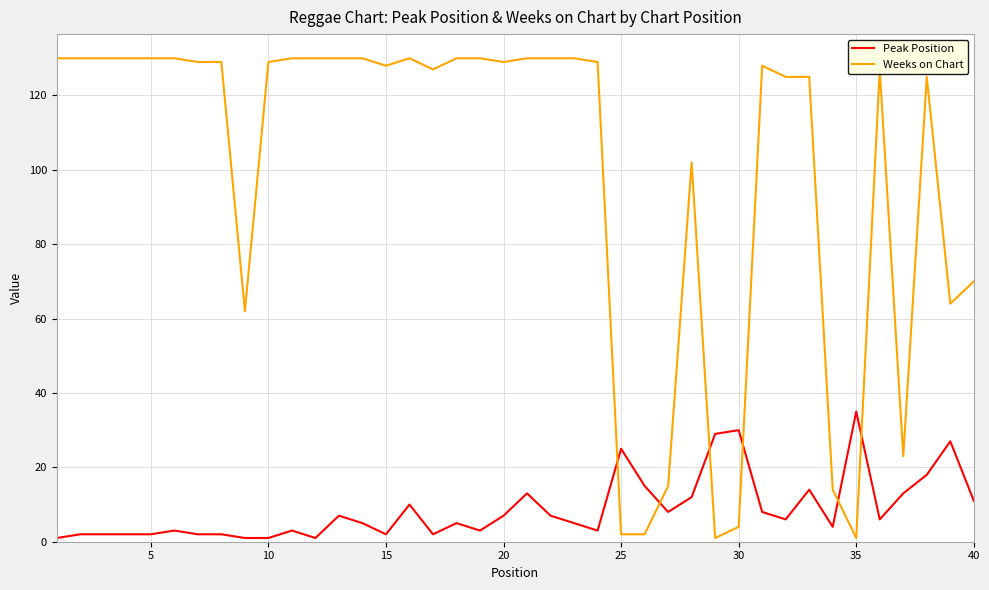

List the series in order of their overall mean, highest first.

Weeks on Chart, Peak Position